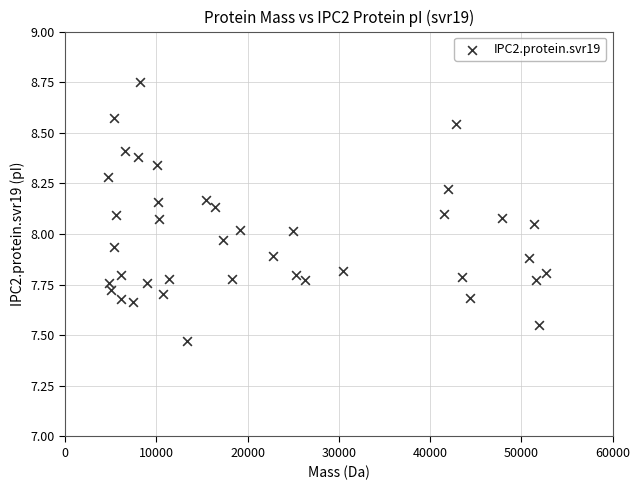

What is the range of X values (max minus min)?

48036.0